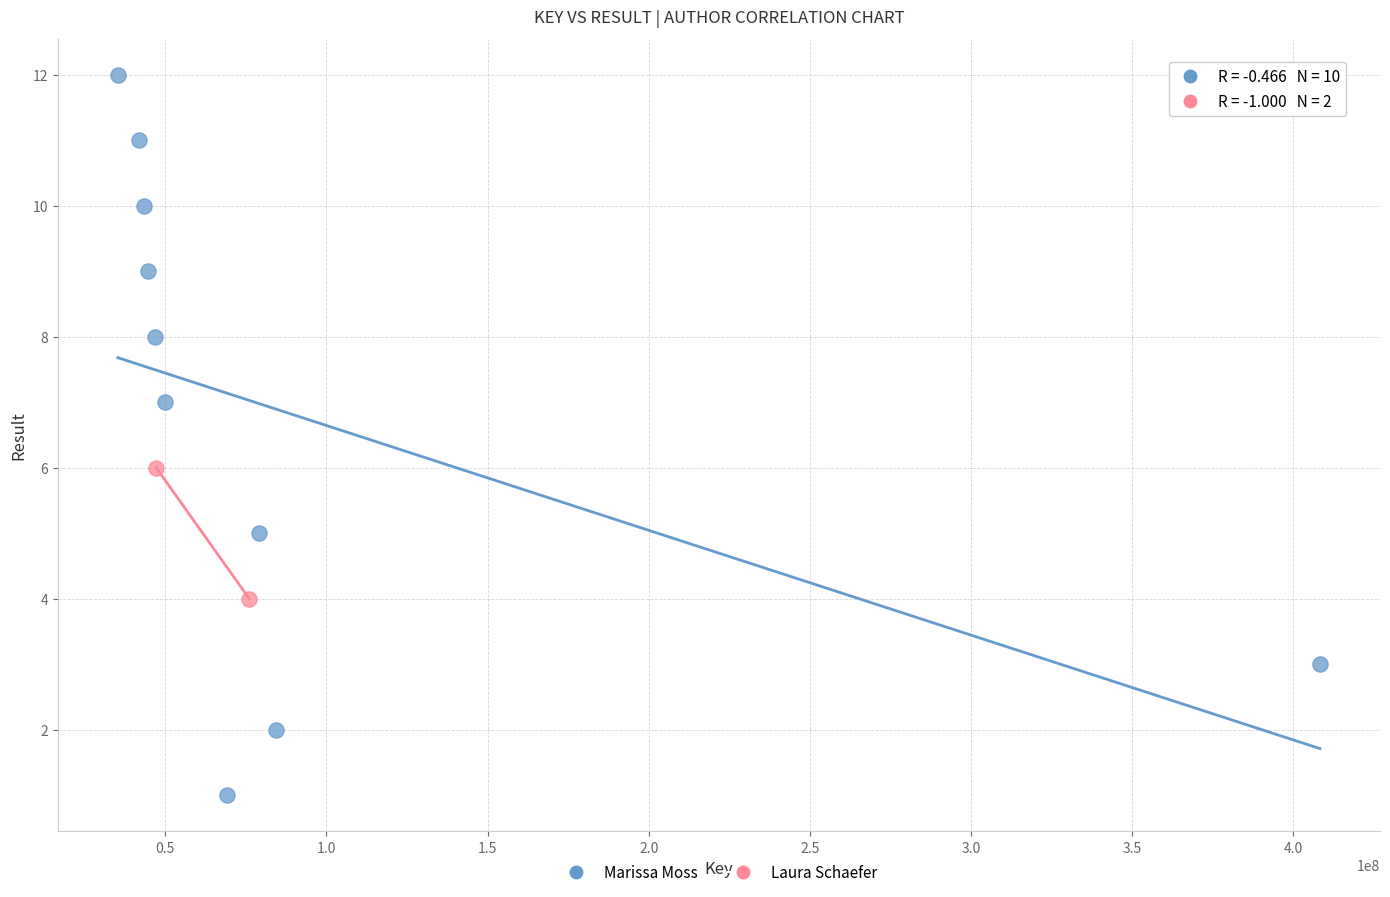

What are all the series names shown in the legend?

Marissa Moss, Laura Schaefer